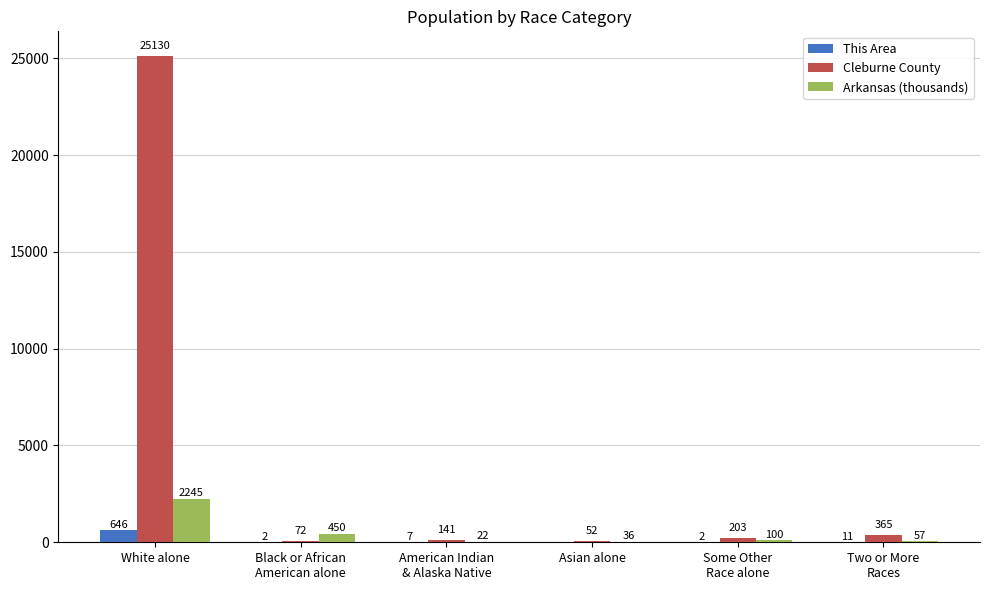

Reading left to right, extract all data points from this chart.

This Area: White alone=646	Black or African
American alone=2	American Indian
& Alaska Native=7	Asian alone=0	Some Other
Race alone=2	Two or More
Races=11
Cleburne County: White alone=25130	Black or African
American alone=72	American Indian
& Alaska Native=141	Asian alone=52	Some Other
Race alone=203	Two or More
Races=365
Arkansas (thousands): White alone=2245	Black or African
American alone=450	American Indian
& Alaska Native=22	Asian alone=36	Some Other
Race alone=100	Two or More
Races=57